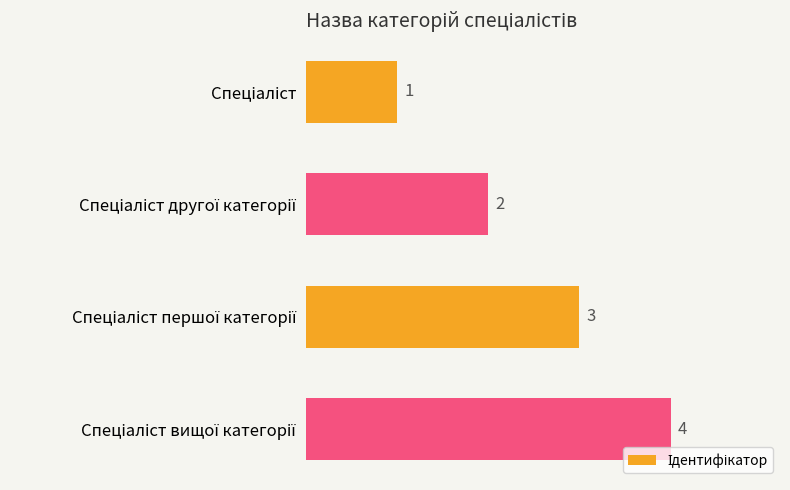

Count the values in the range 2 to 4.

3